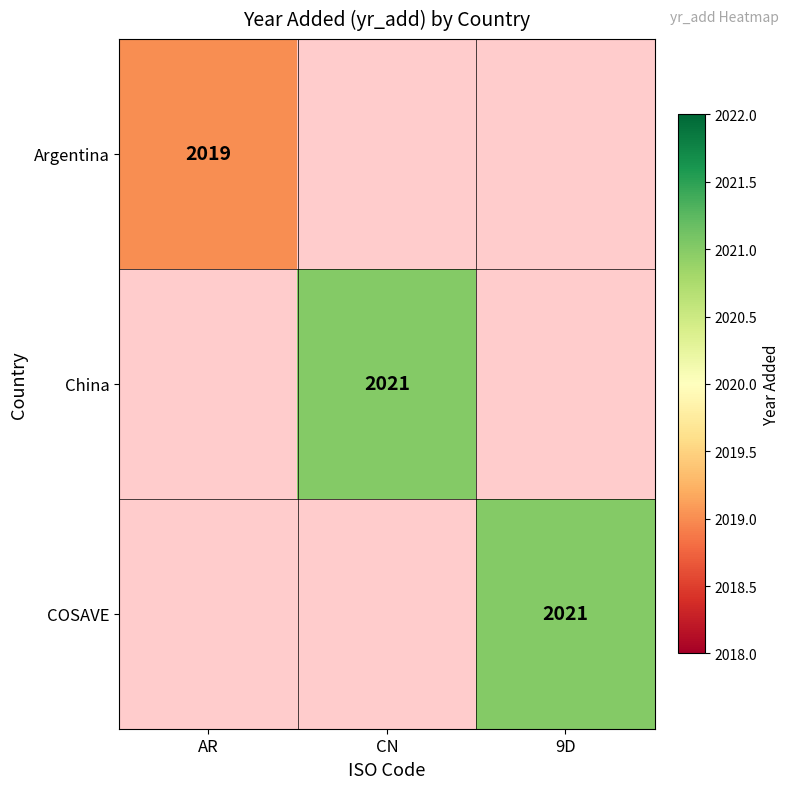

How many distinct data groups are displayed?

3